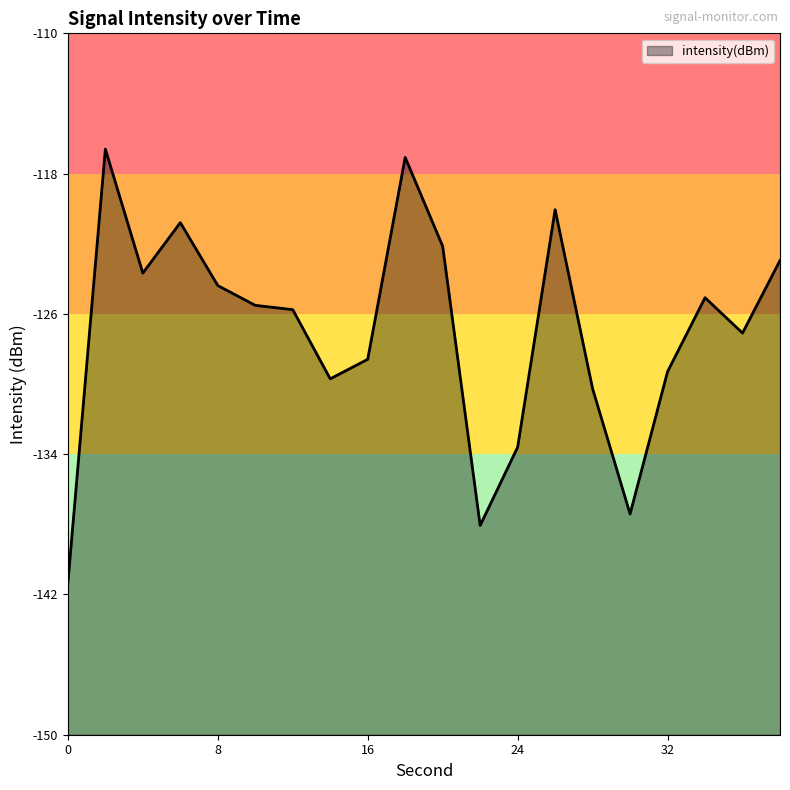

True or false: the data has more than 2 interior local peaks.

True